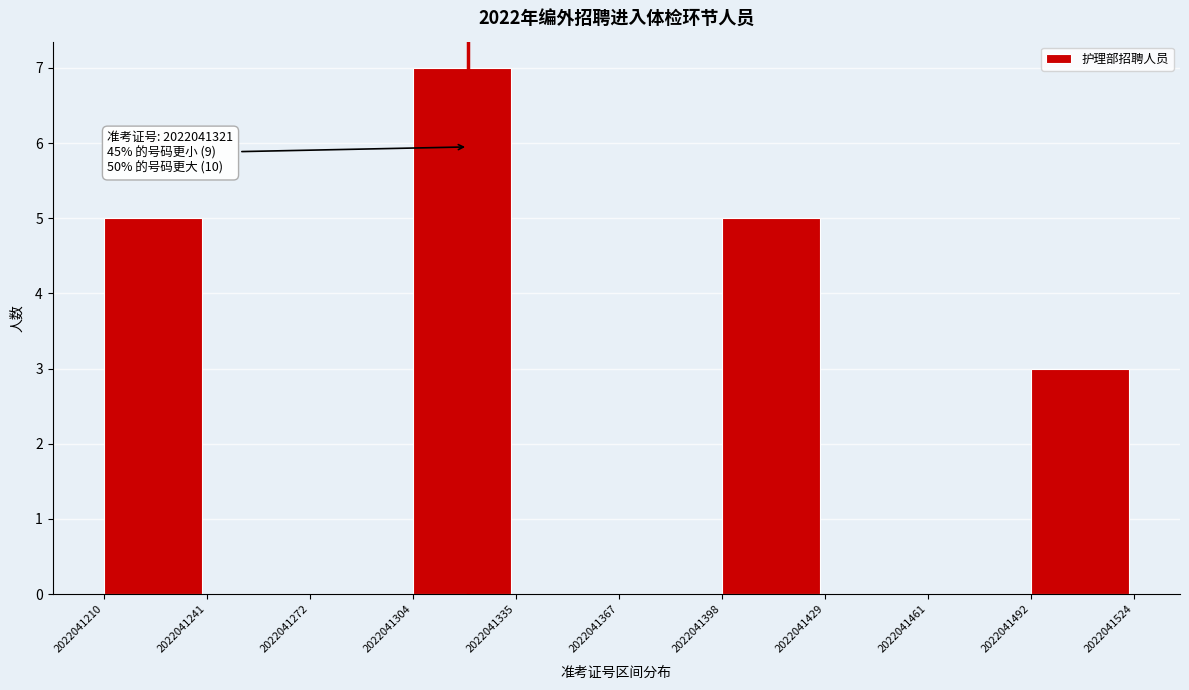

Over which range of the x-axis is the bar tallest?

2022041304 to 2022041335